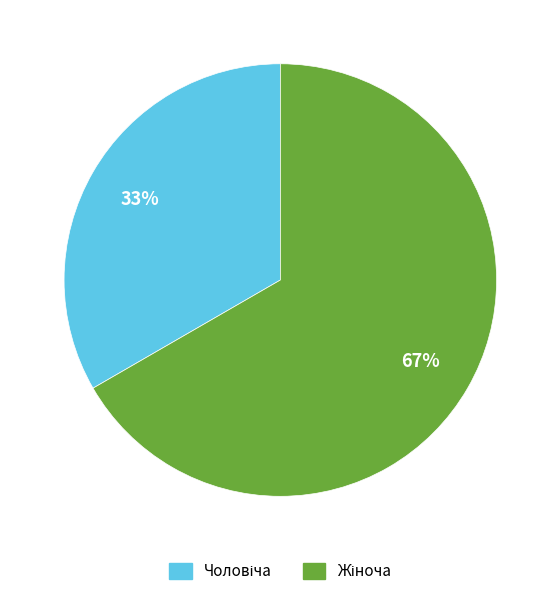

To the nearest percent, what is the average slice percentage?

50%